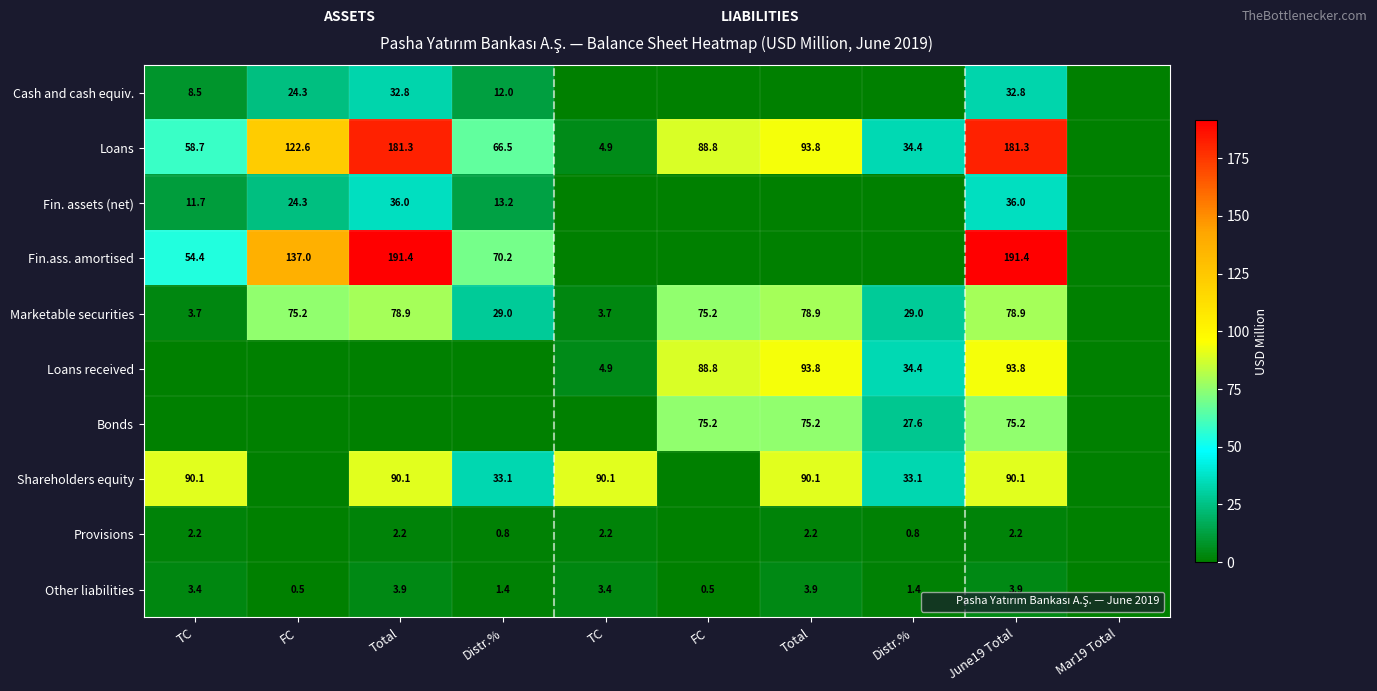

At which label is Loans closest to 90?

FC